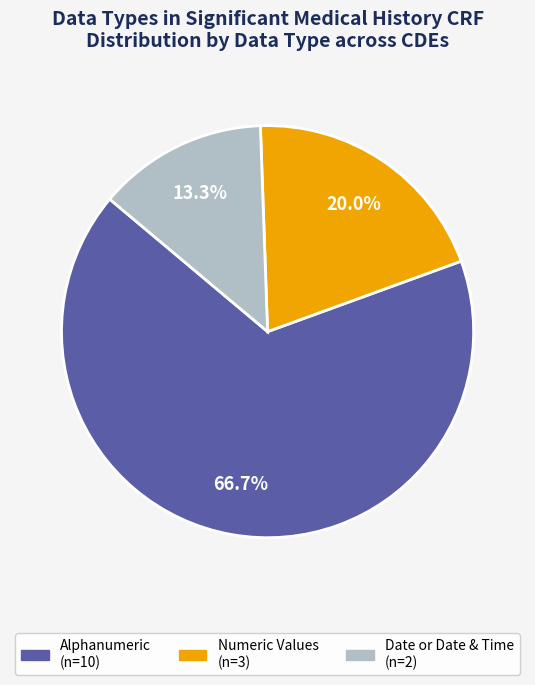

Is there any slice that represents more than half of the pie?

Yes